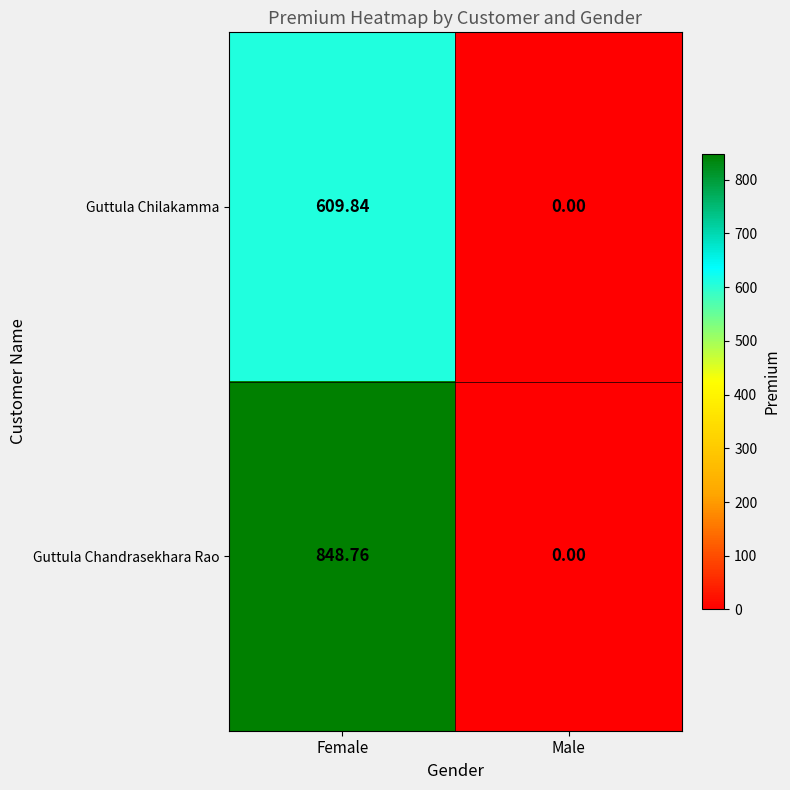

Where does the Guttula Chandrasekhara Rao series first go above 848?

Female